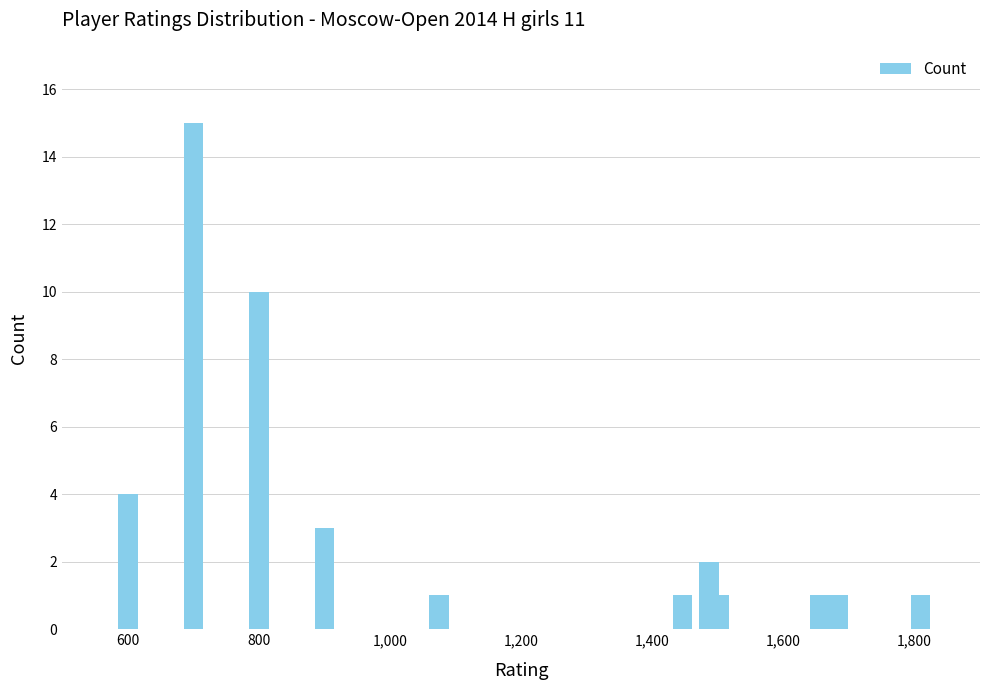

What is the difference between the second highest and minimum values?

9